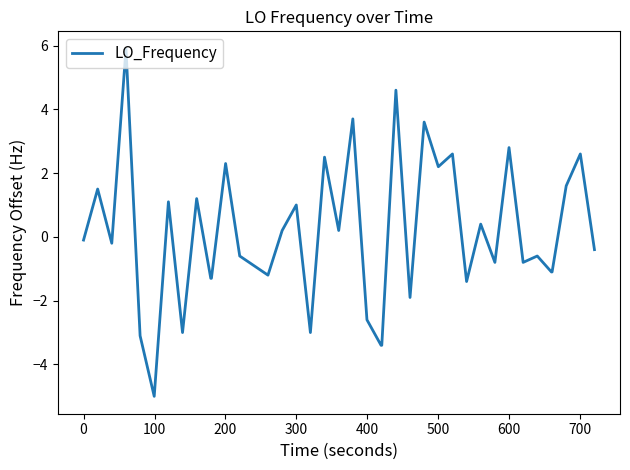

Is this an area chart (filled region under the line)?

No